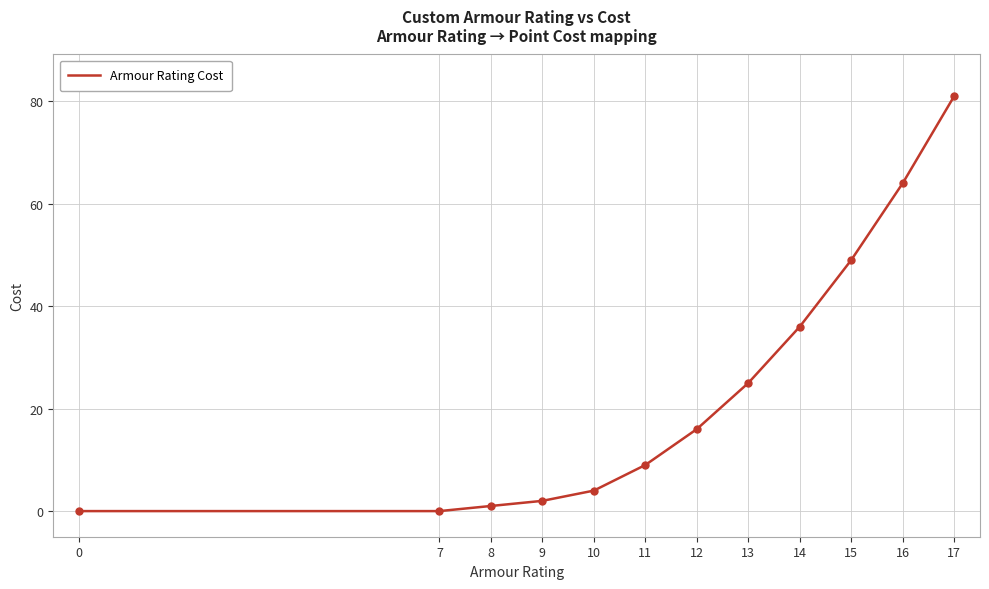

At which category does the chart reach its peak across all series?

17